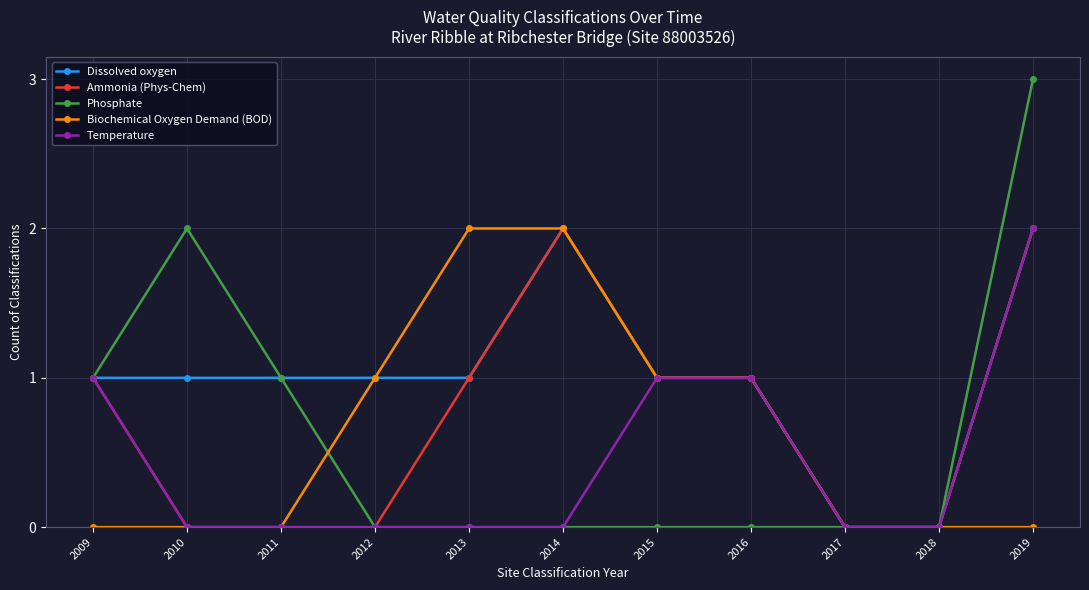

Count the number of categories in the chart.

11